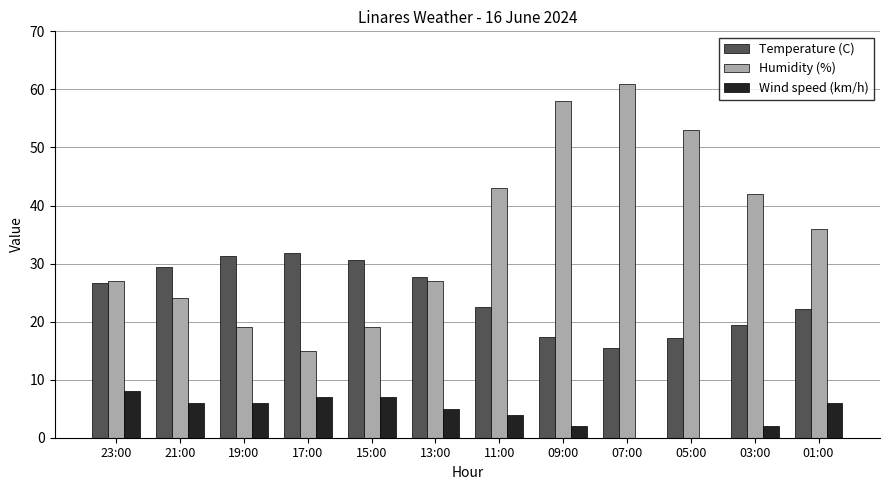

What is the average value of the Temperature (C) series?

24.3